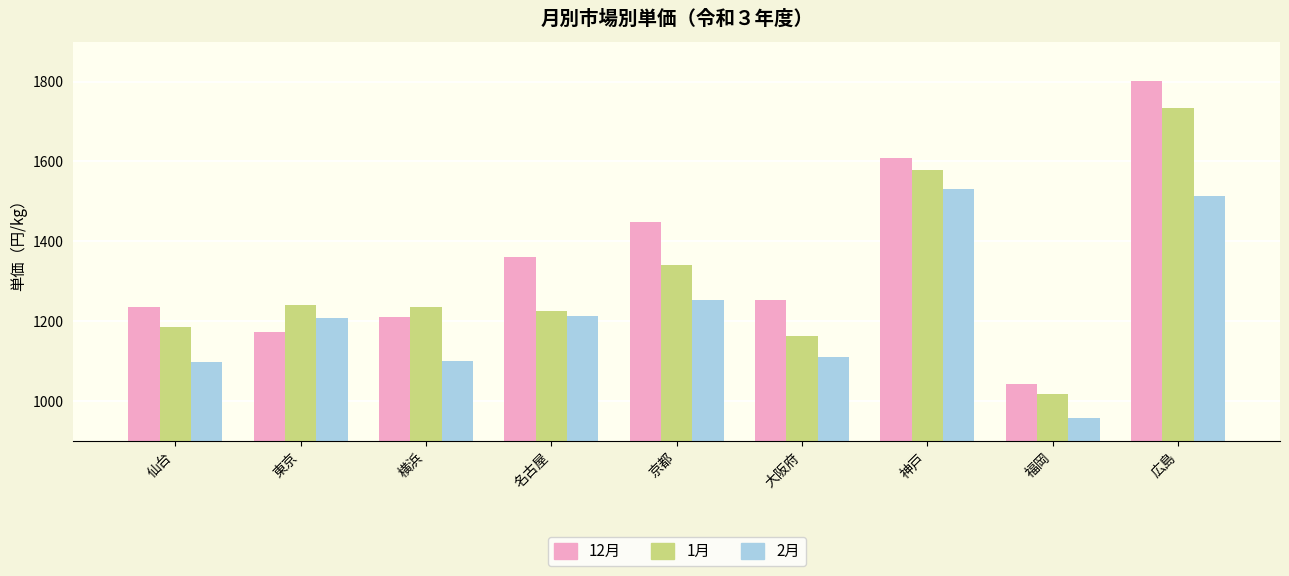

Rank the series by their maximum value, from lowest to highest.

2月, 1月, 12月